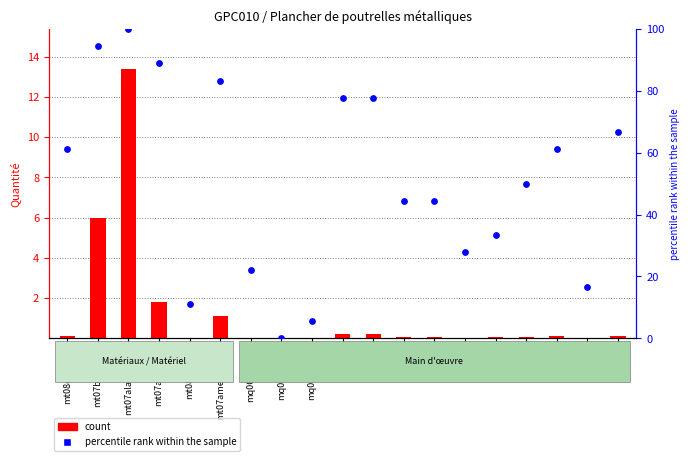

At which category is the sum across all series the highest?

mt07ala010deb